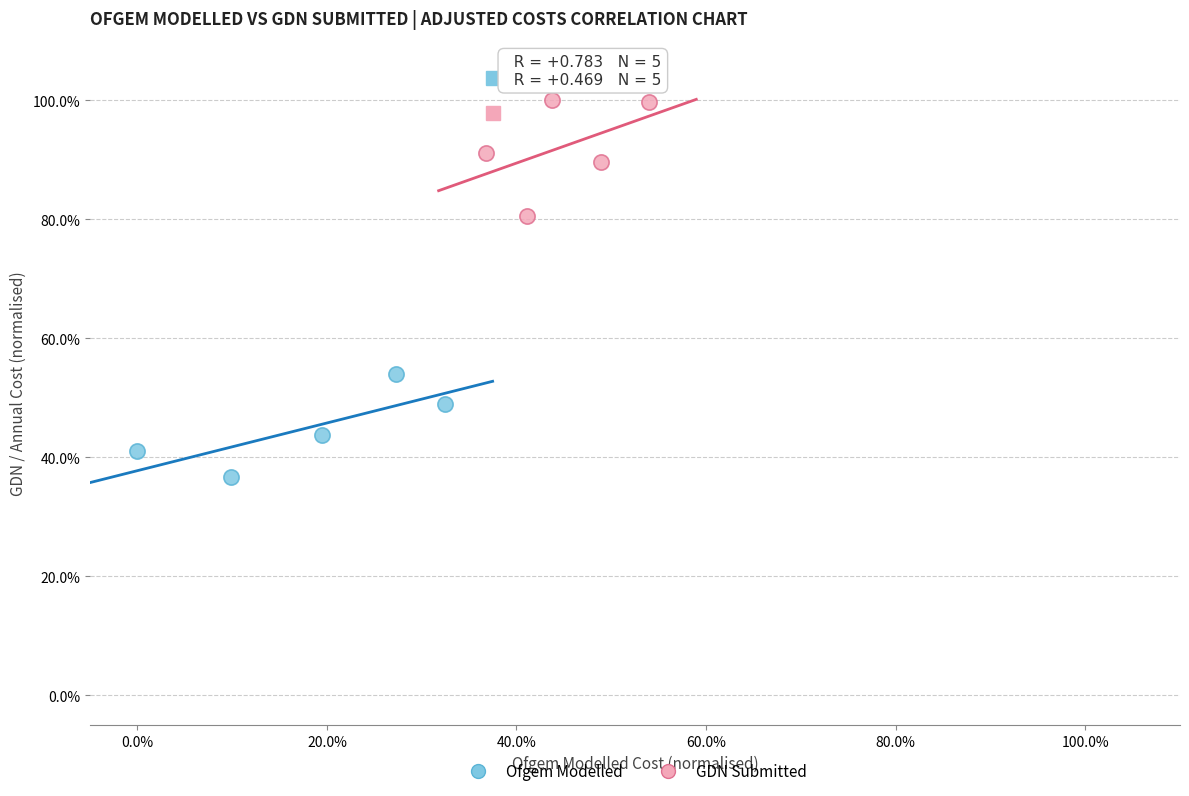

What are all the series names shown in the legend?

Ofgem Modelled, GDN Submitted